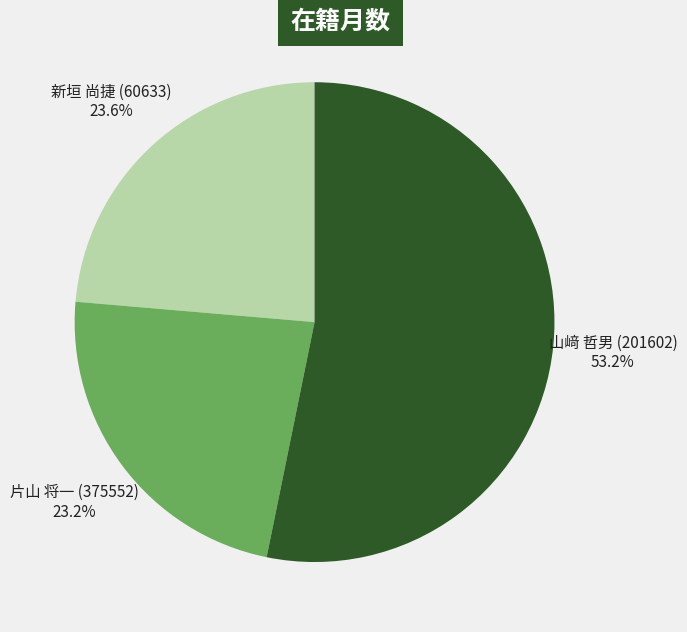

How many slices are in this pie chart?

3